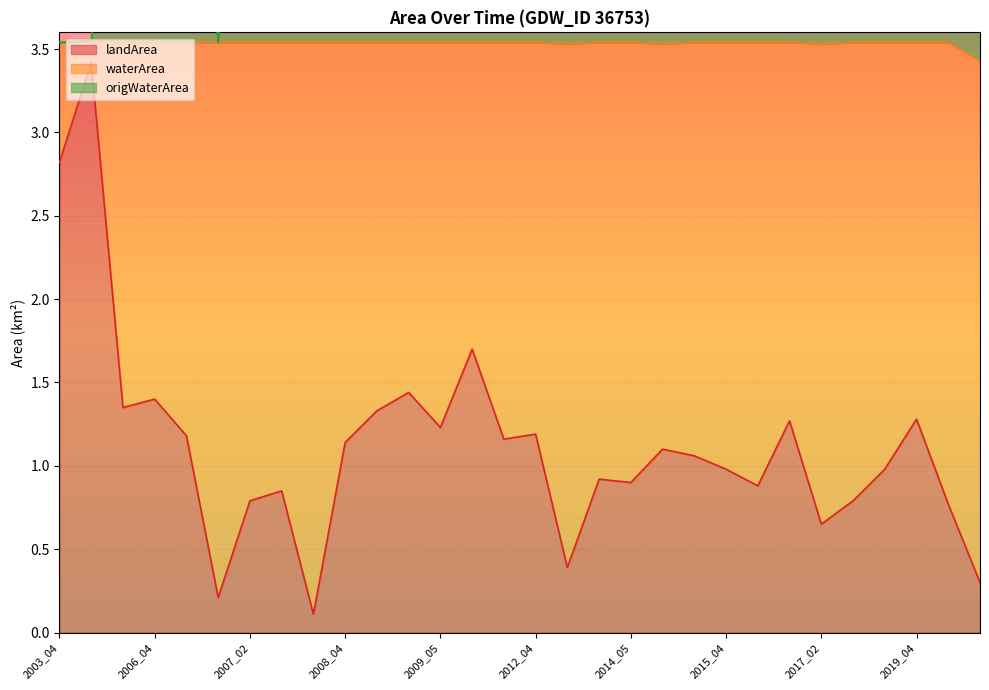

Where is the first local maximum for landArea?

2003_07